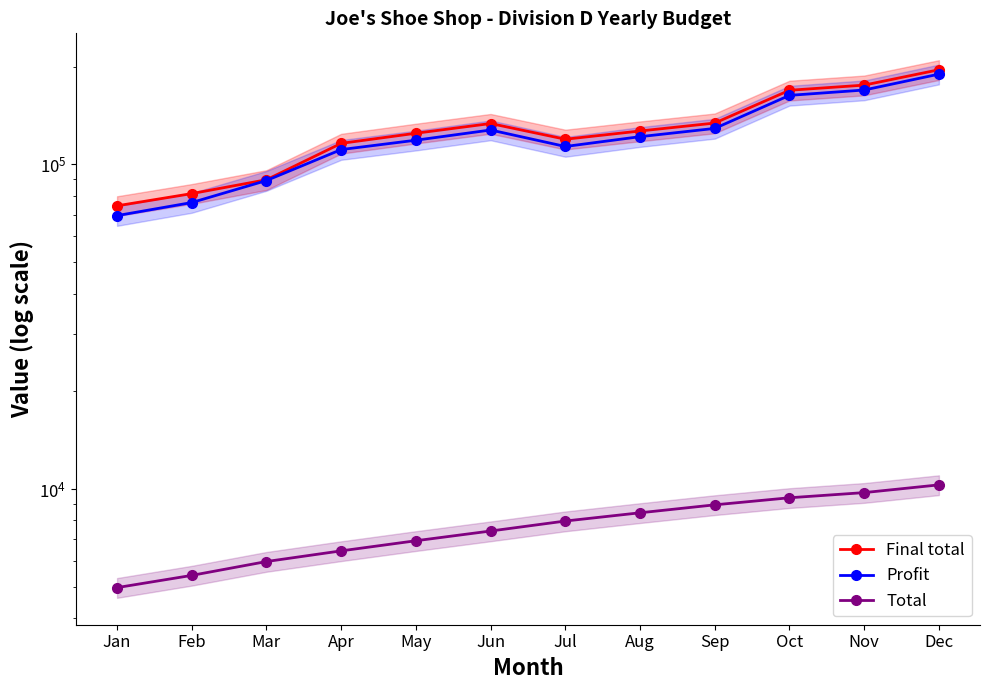

True or false: Profit and Final total intersect in this chart.

False